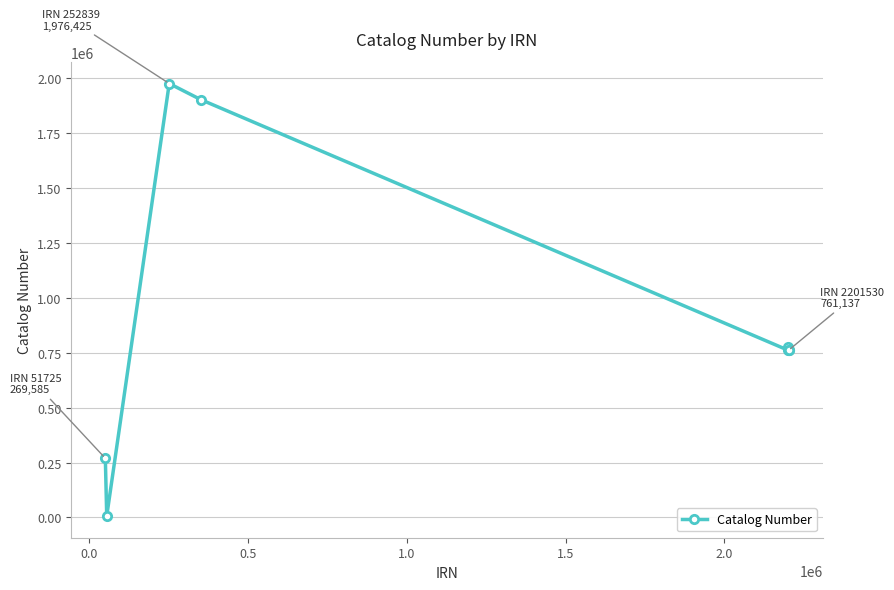

What is the greatest value displayed?

1976425